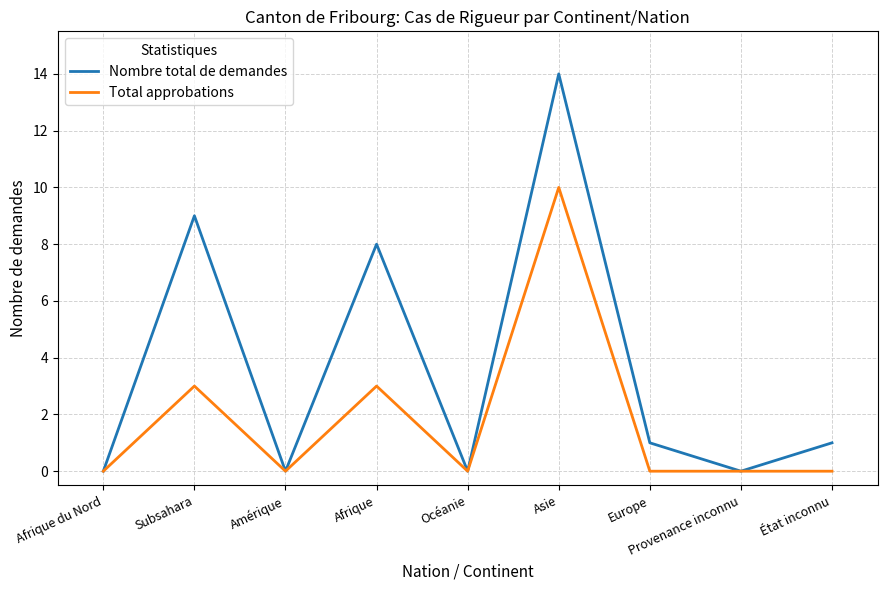

What position from the left is Afrique du Nord?

1